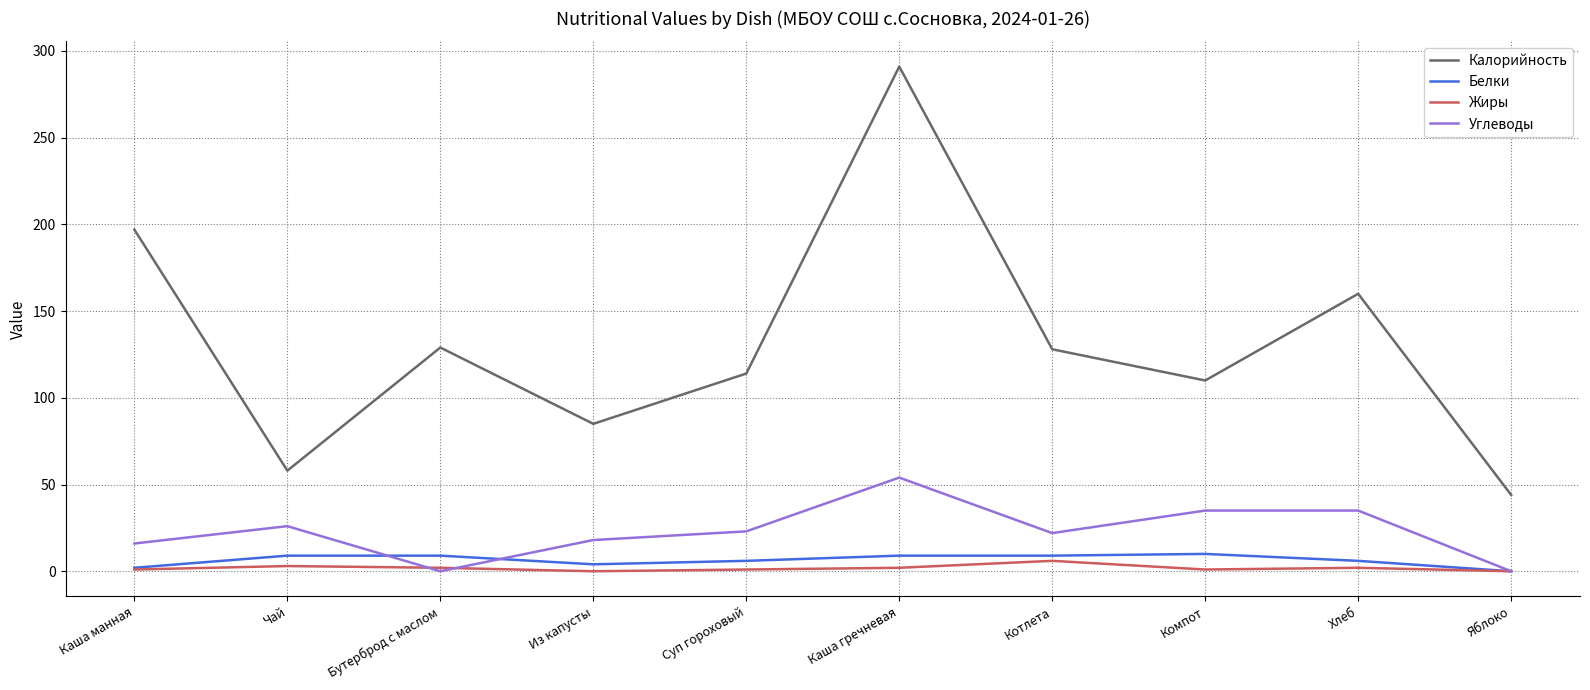

What position from the left is Каша манная?

1